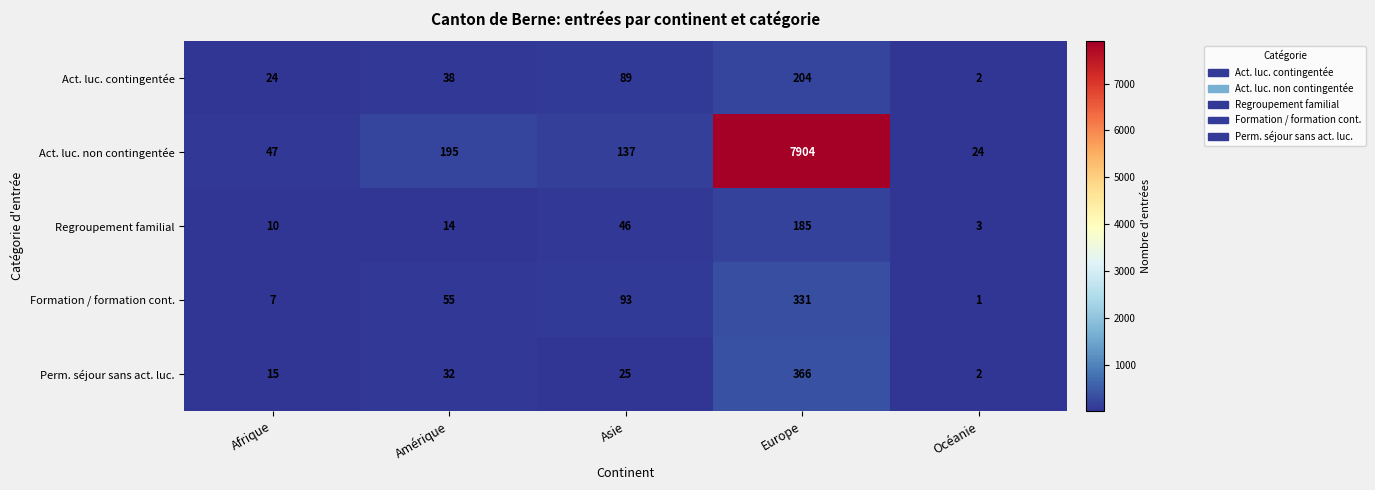

What is the difference between the highest and lowest values at Amérique?

181